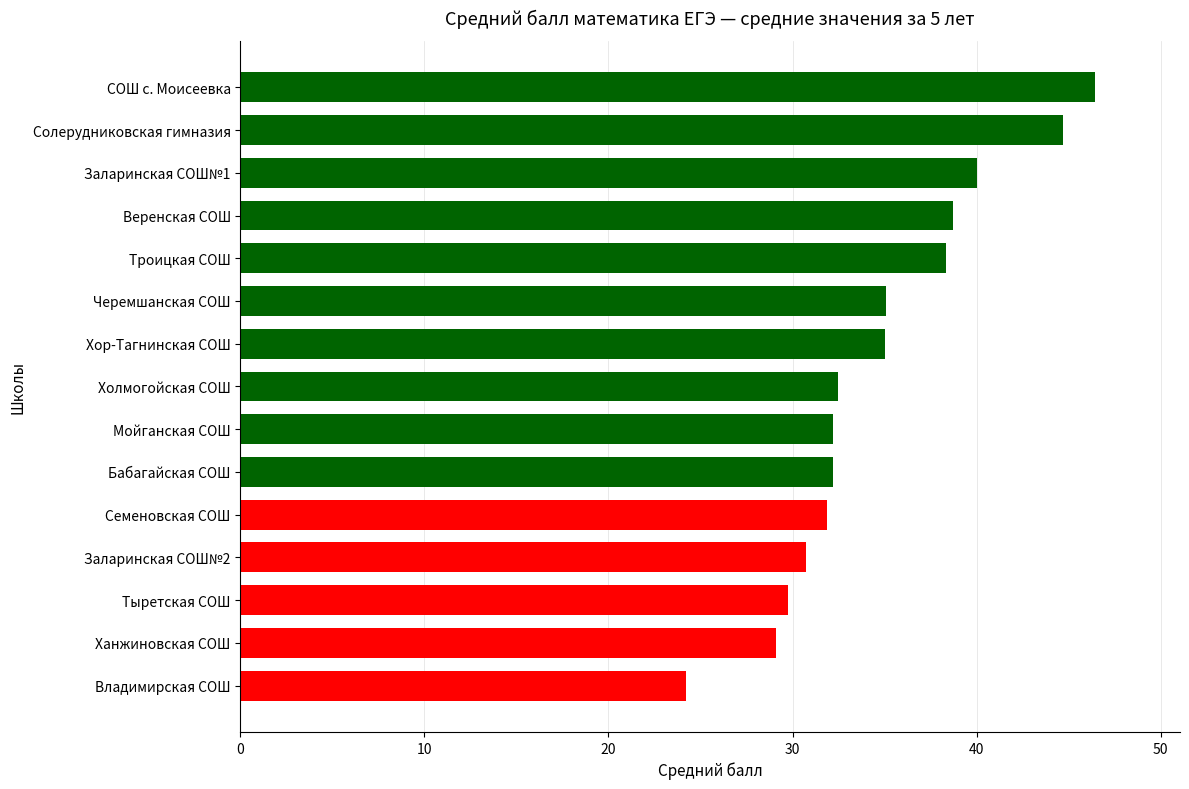

Are the bars horizontal?

Yes